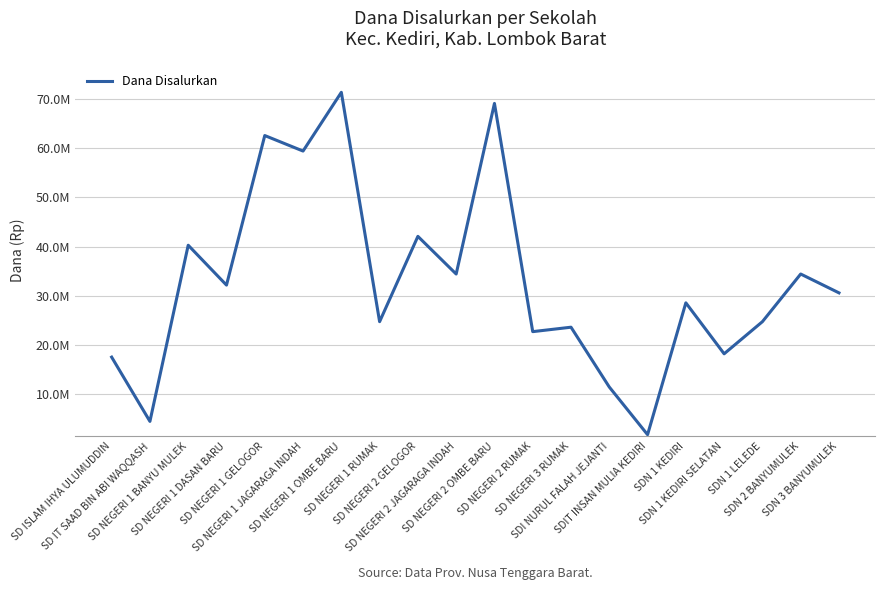

Does the chart have visible grid lines?

Yes